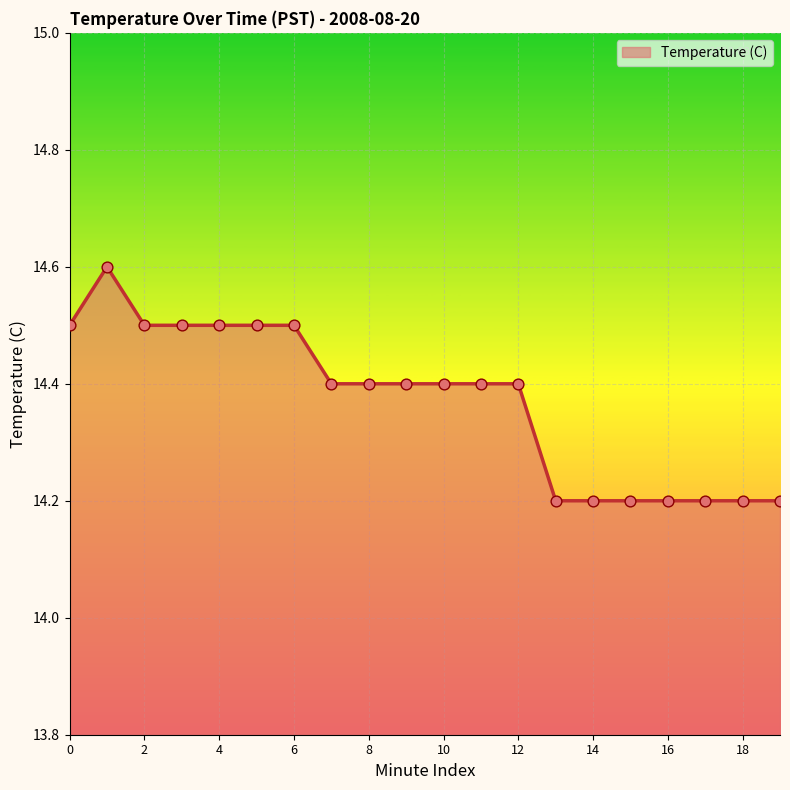

What is the maximum value shown in the chart?

14.6